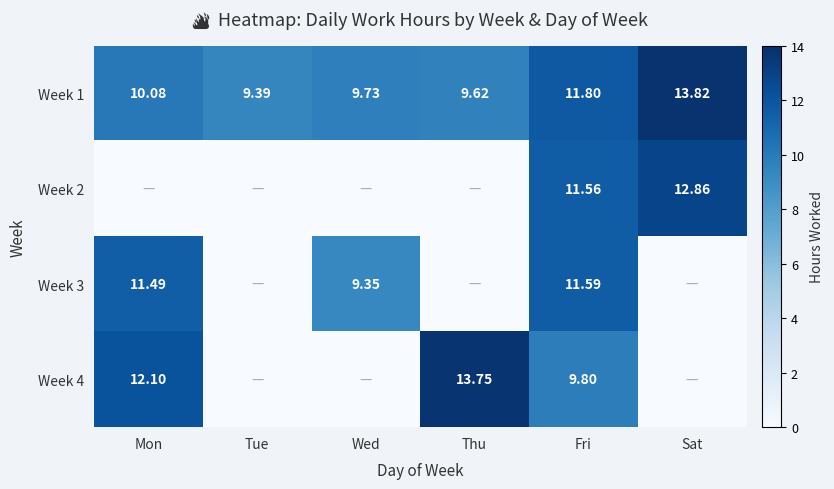

Is the value of Week 3 at Mon greater than the value of Week 4 at Mon?

No